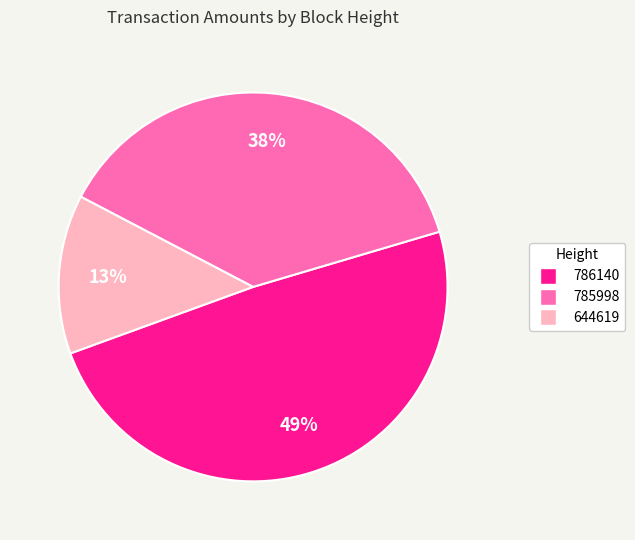

Count the number of slices in the pie.

3